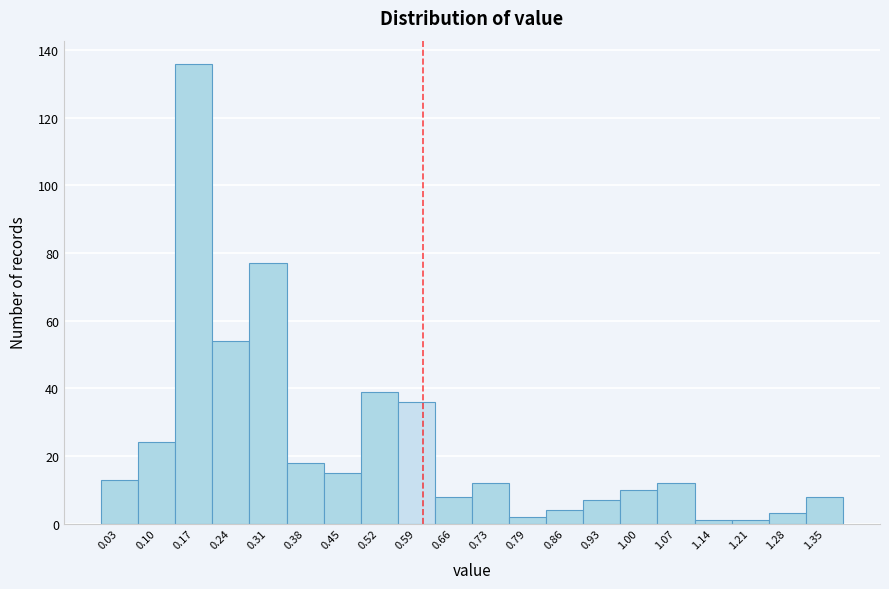

Reading left to right, list every bar in this chart as the range it spans on the x-axis followed by its height. Neither the bar edges nor the heights are printed on the chart, so give them approximately, as read against the axes.

0.00 to 0.07: 14
0.07 to 0.14: 24
0.14 to 0.21: 136
0.21 to 0.28: 54
0.28 to 0.35: 78
0.35 to 0.41: 18
0.41 to 0.48: 16
0.48 to 0.55: 40
0.55 to 0.62: 36
0.62 to 0.69: 8
0.69 to 0.76: 12
0.76 to 0.83: 2
0.83 to 0.90: 4
0.90 to 0.97: 8
0.97 to 1.04: 10
1.04 to 1.10: 12
1.10 to 1.17: under 2
1.17 to 1.24: under 2
1.24 to 1.31: 4
1.31 to 1.38: 8